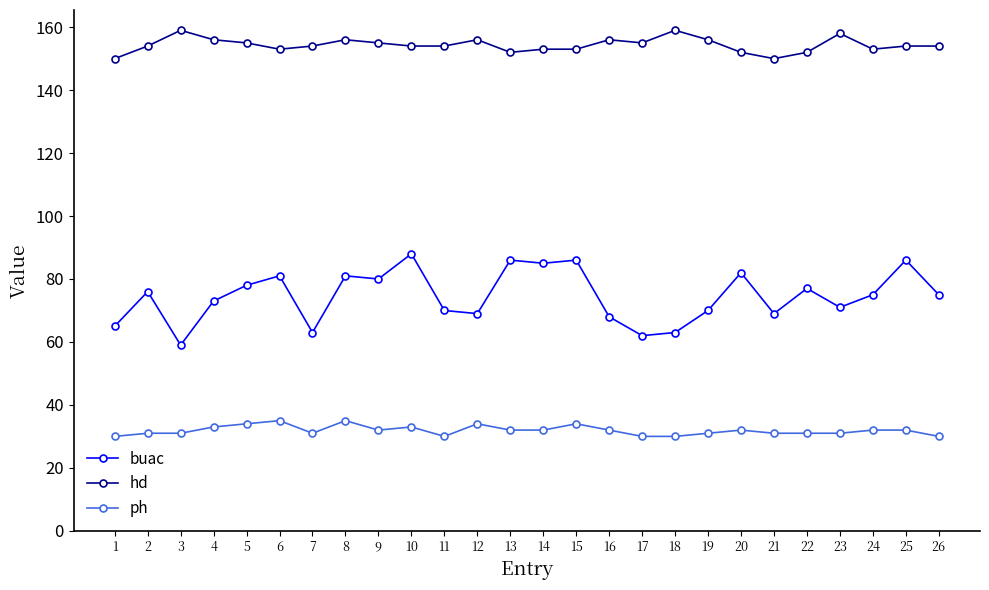

Is it true that buac equals 113 at 20?

False